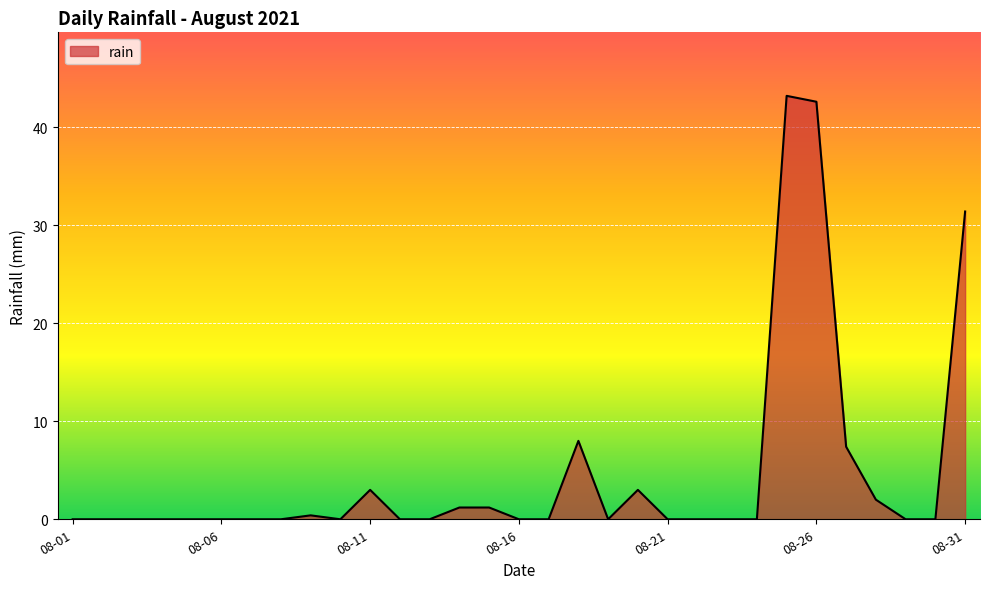

What is the maximum value shown in the chart?

43.2